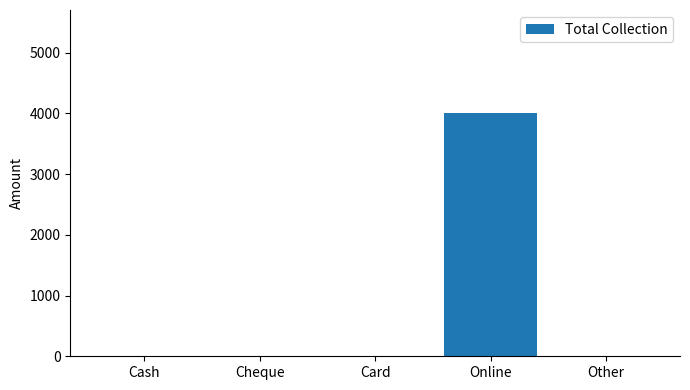

Is it true that the value at Cash is 0?

True